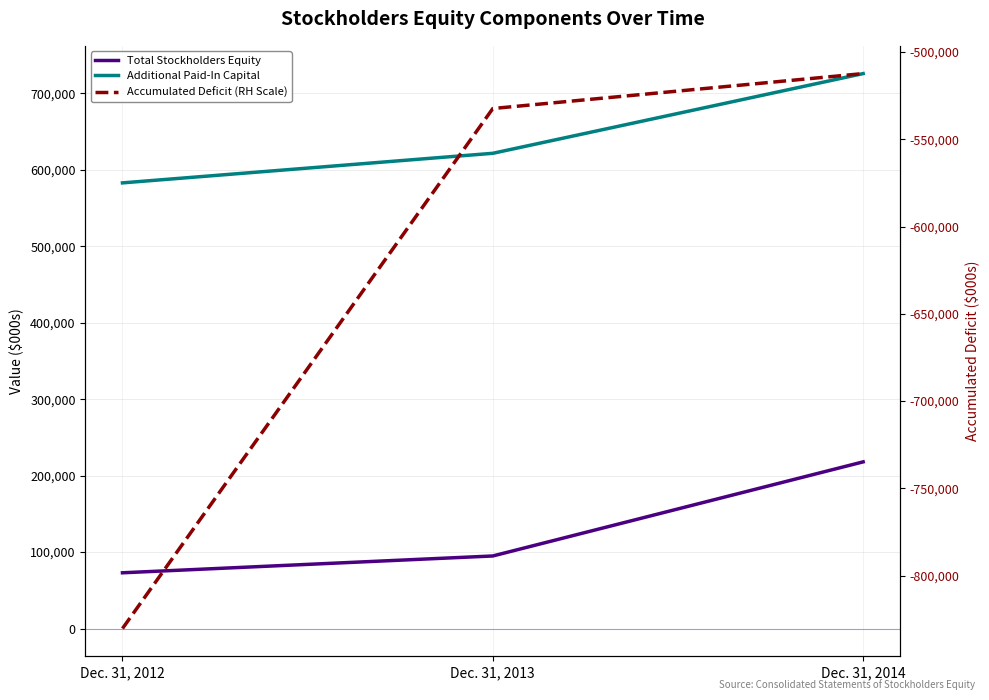

Which has a higher value, Dec. 31, 2014 or Dec. 31, 2013?

Dec. 31, 2014